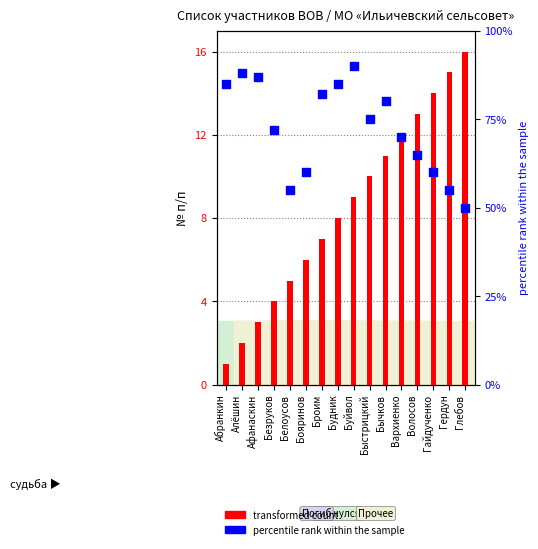

What is the total value across all series at Гайдученко?

74